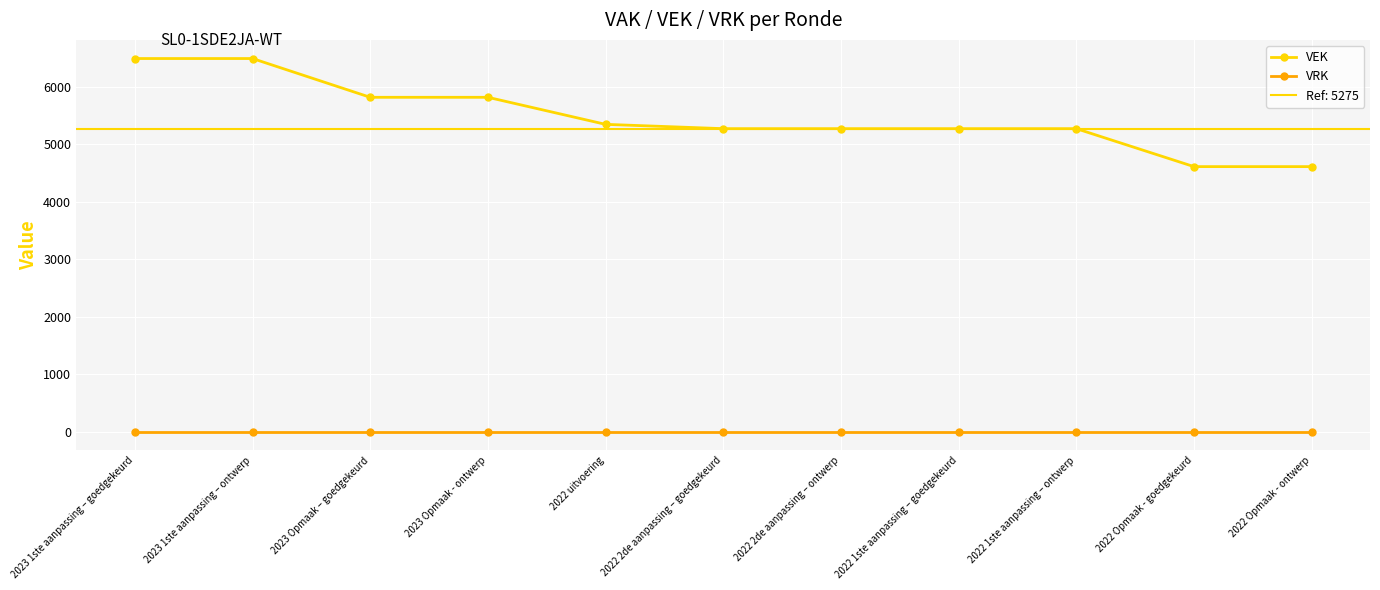

The VEK series shows 9183 at 2022 2de aanpassing – goedgekeurd. True or false?

False